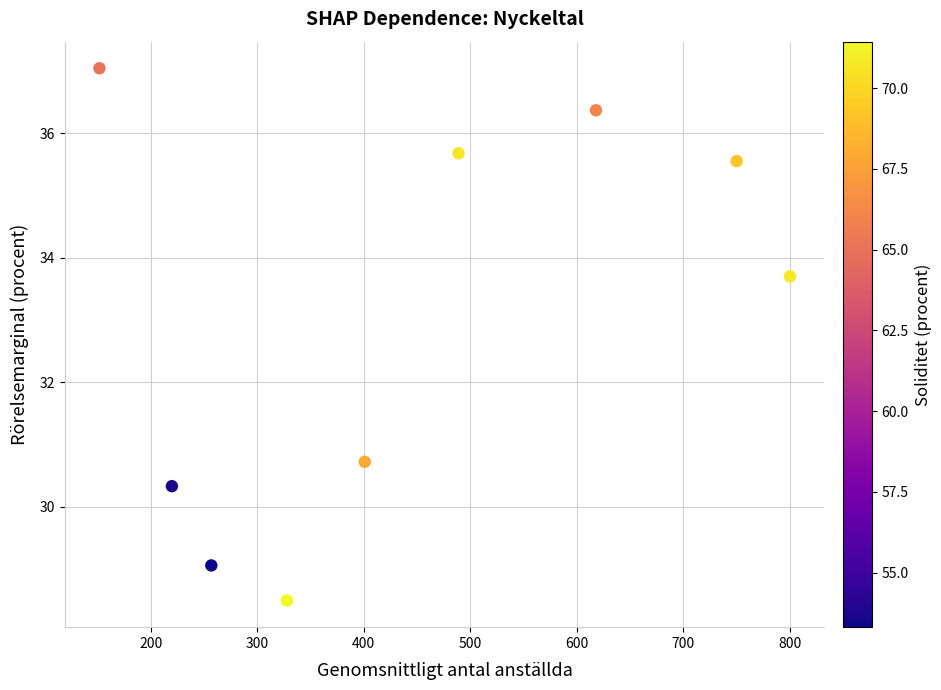

What is the average Y value?

33.0